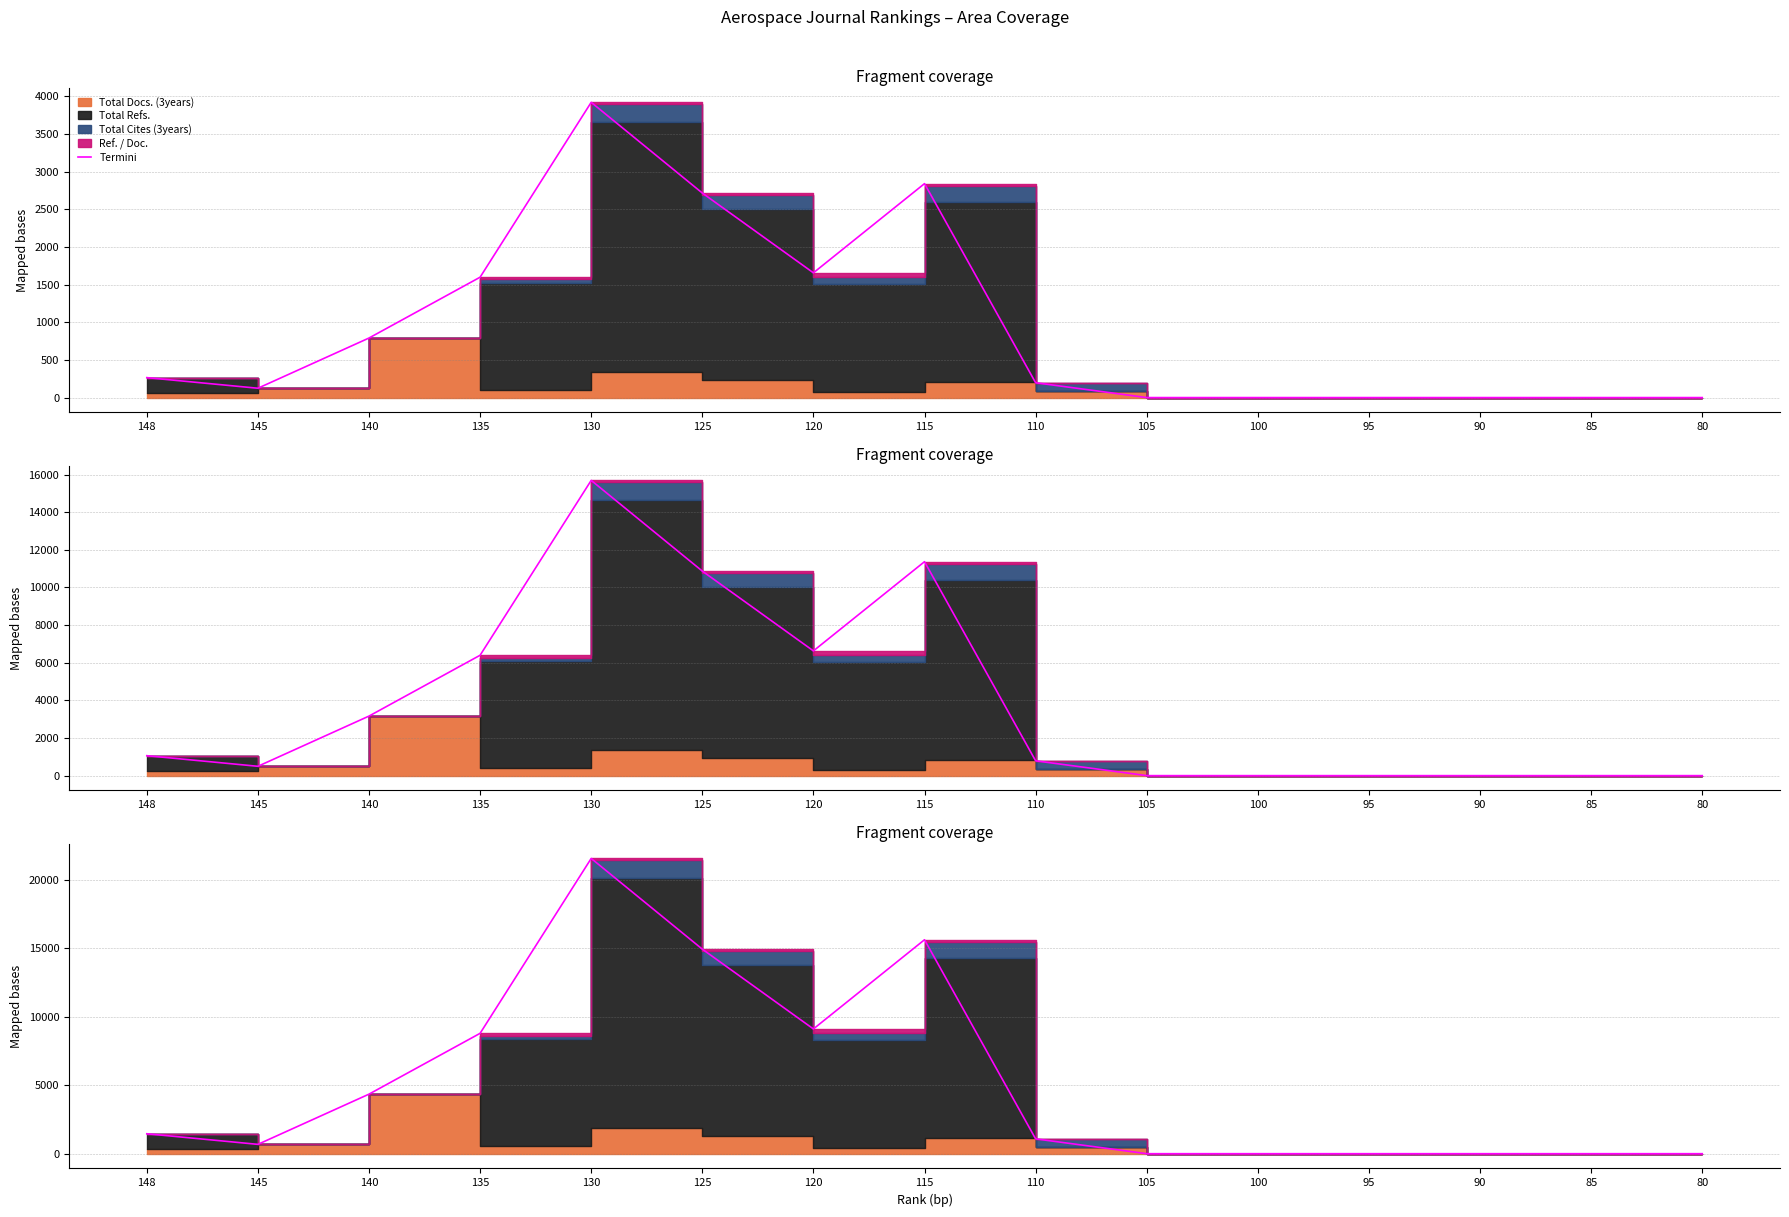

Does the chart display data point markers on the line(s)?

No